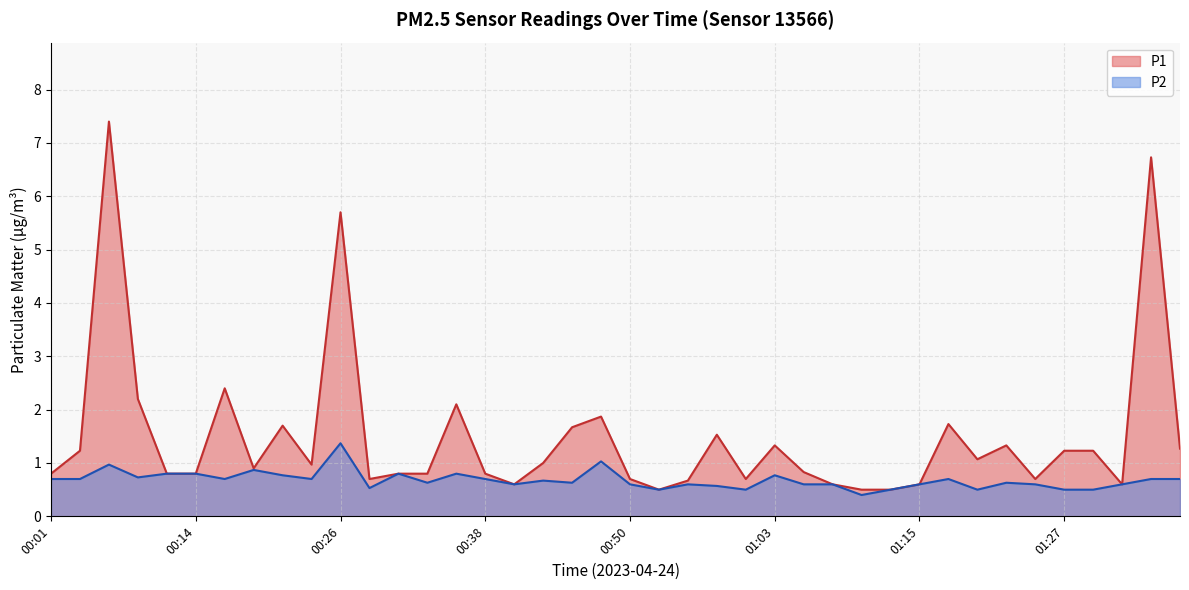

Which label corresponds to the largest value in the chart?

00:06